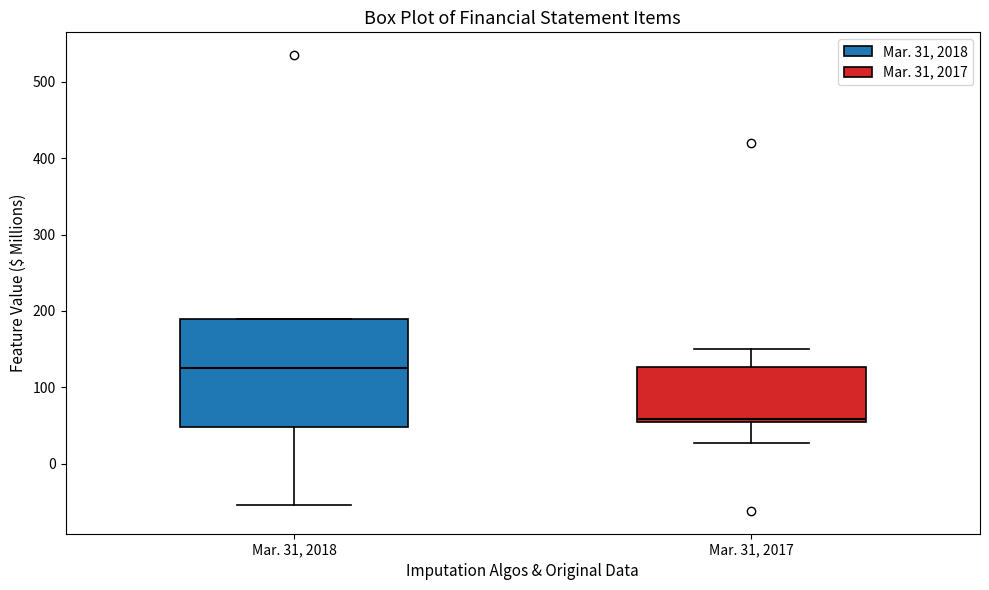

Where does the lower whisker of the box for Mar. 31, 2018 end on the y-axis? The values are not printed on the chart, so give them approximately, as read against the axis.

-50